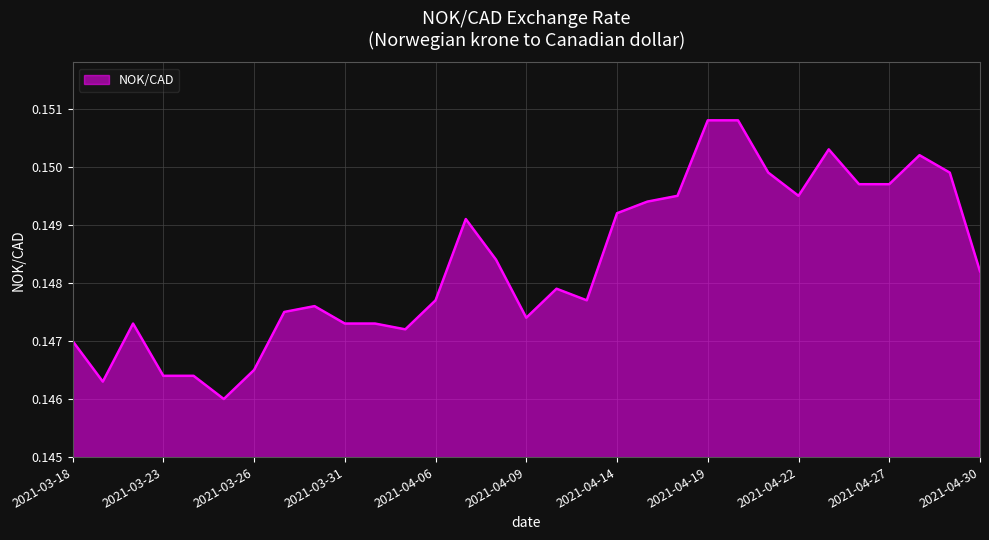

Reading left to right, transcribe all the data shown in this chart.

0.1	0.1	0.1	0.1	0.1	0.1	0.1	0.1	0.1	0.1	0.1	0.1	0.1	0.1	0.1	0.1	0.1	0.1	0.1	0.1	0.1	0.2	0.2	0.1	0.1	0.2	0.1	0.1	0.2	0.1	0.1